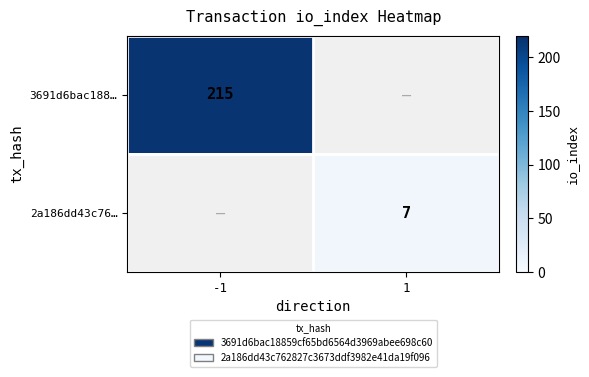

At how many categories does at least one series exceed 26?

1